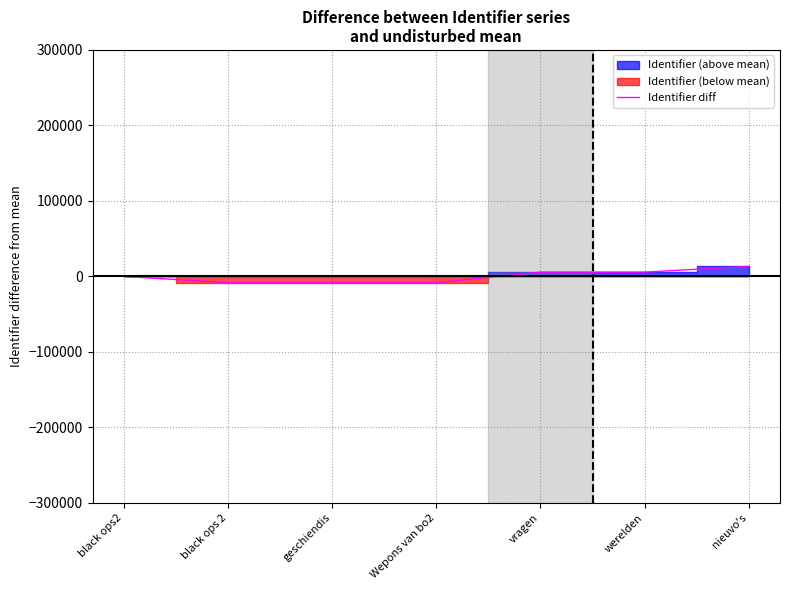

The chart shows a value of -8249.7 at black ops 2. True or false?

True